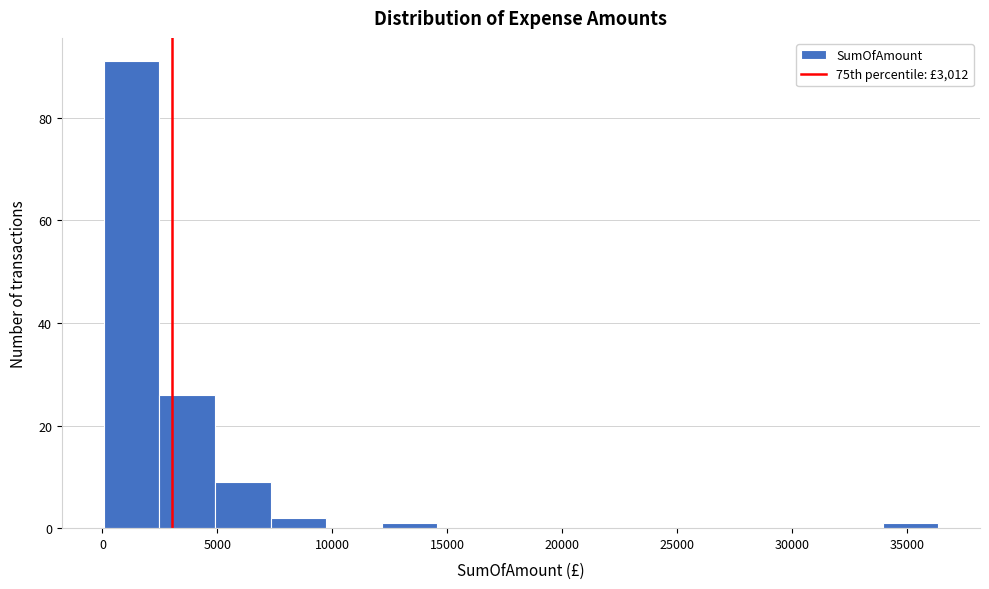

Reading left to right, transcribe this chart: for each bar, give the range it covers on the x-axis and its height. Neither the bar edges nor the heights are printed on the chart, so give them approximately, as read against the axes.

0 to 2500: 92
2500 to 5000: 26
5000 to 7500: 10
7500 to 9500: 2
9500 to 12000: 0
12000 to 14500: under 2
14500 to 17000: 0
17000 to 19500: 0
19500 to 22000: 0
22000 to 24500: 0
24500 to 26500: 0
26500 to 29000: 0
29000 to 31500: 0
31500 to 34000: 0
34000 to 36500: under 2